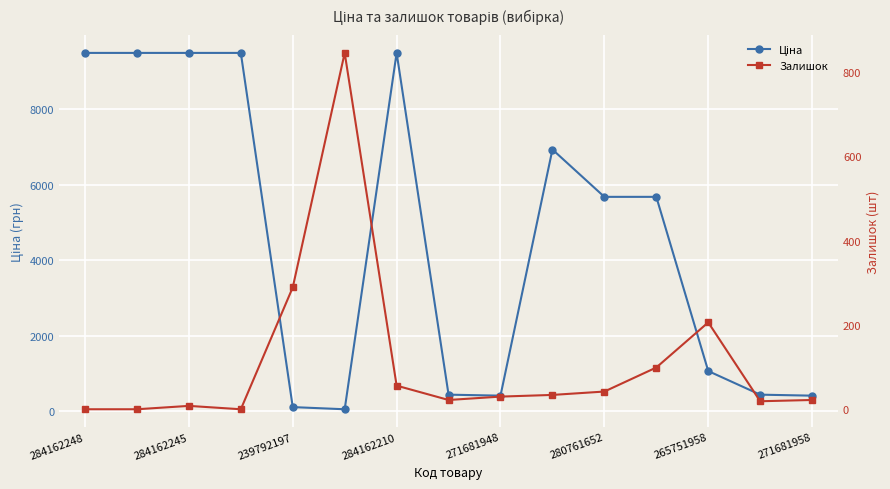

What position from the right is 284162248?

15